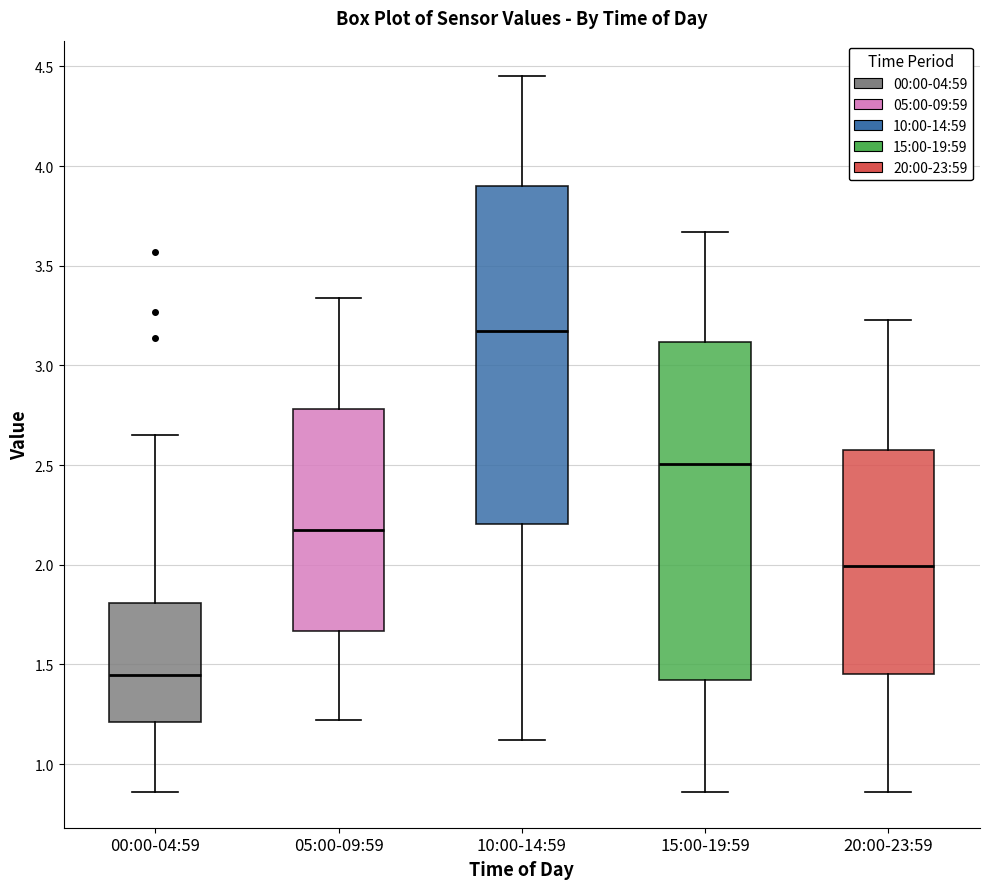

Where does the median line of the box for 05:00-09:59 sit on the y-axis? The values are not printed on the chart, so give them approximately, as read against the axis.

2.20